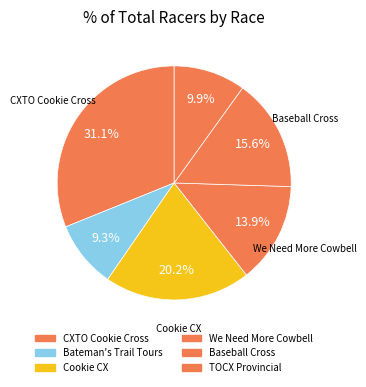

How many segments does this pie chart have?

6